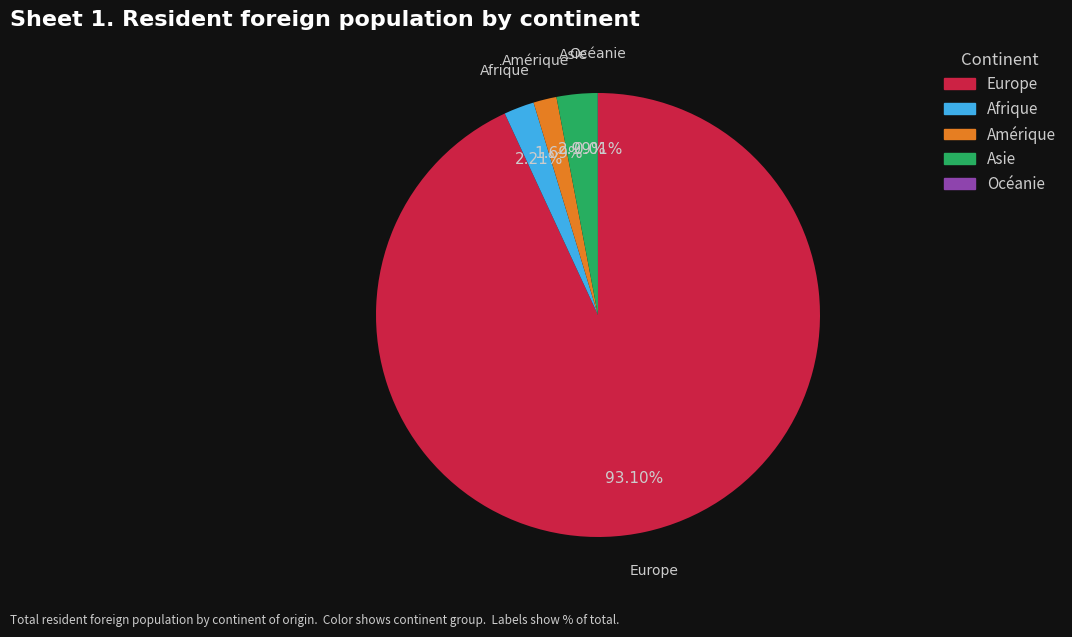

Does any single category account for the majority?

Yes